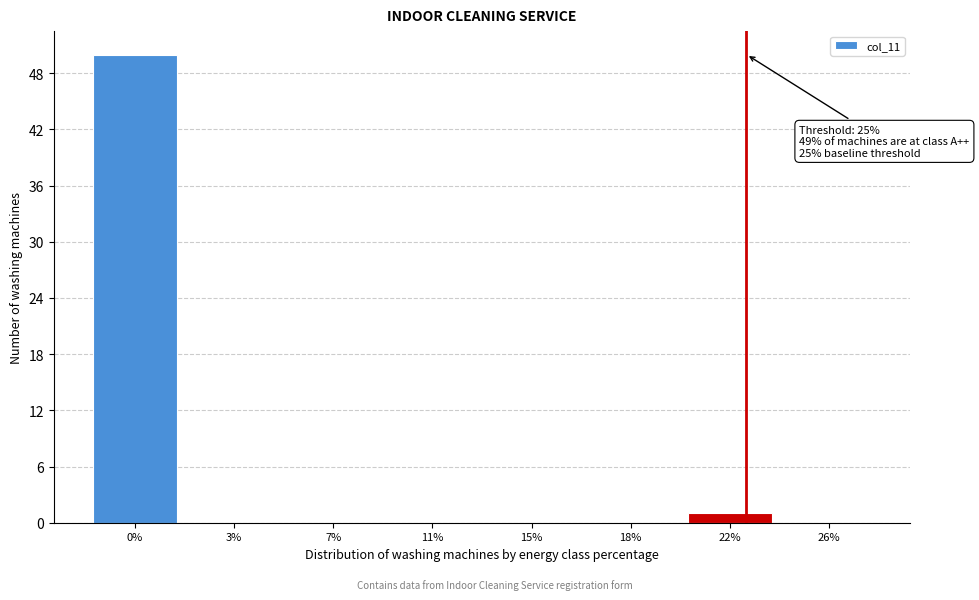

Reading right to left, what are all the values shown in this chart?

26%=0	22%=1	18%=0	15%=0	11%=0	7%=0	3%=0	0%=50